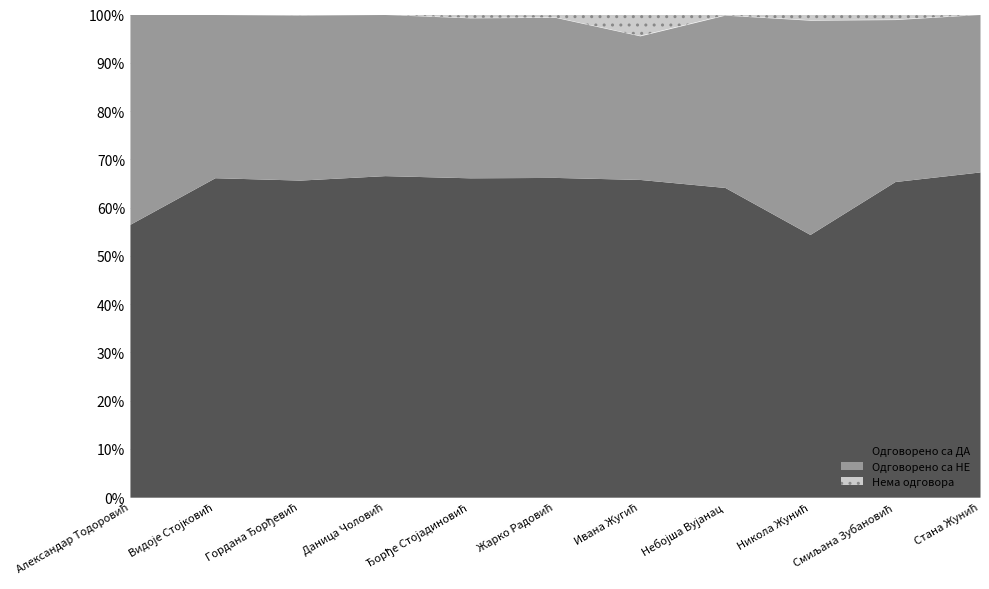

True or false: Одговорено са НЕ has a value of 706 at Небојша Вујанац.

False